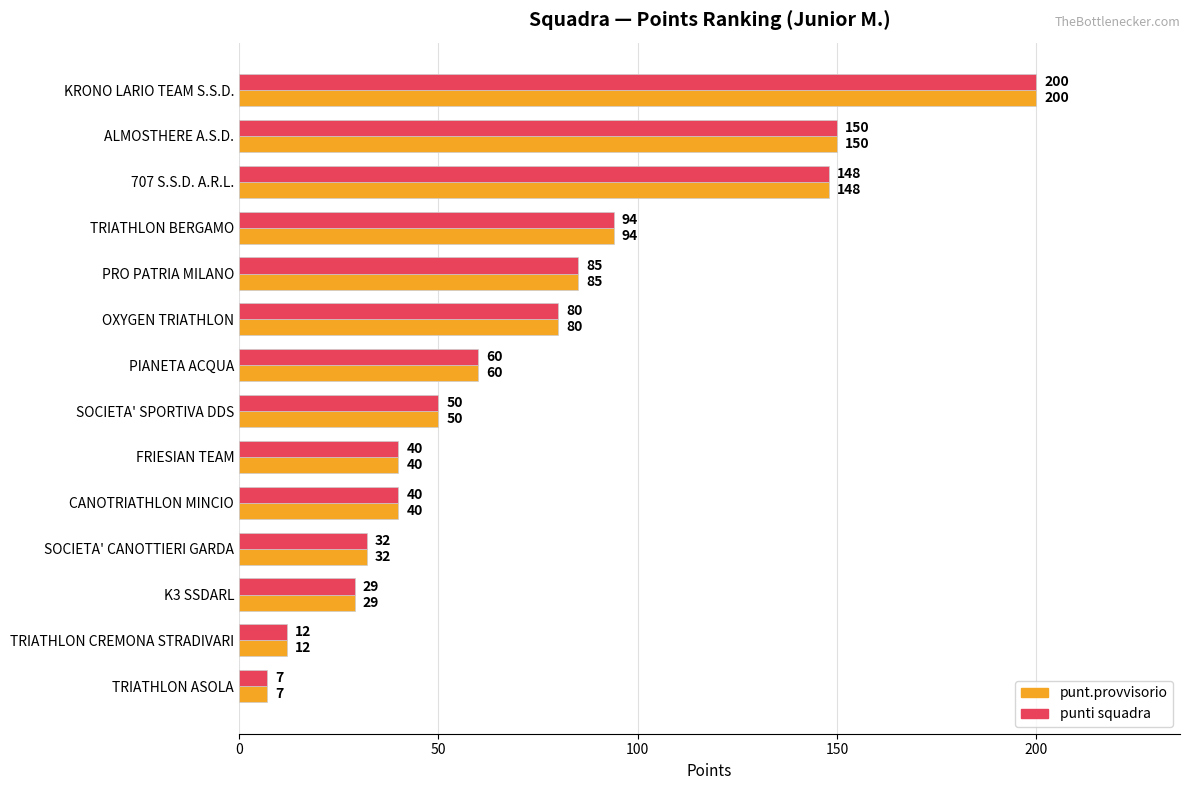

Is the value of punti squadra at 707 S.S.D. A.R.L. greater than the value of punt.provvisorio at PIANETA ACQUA?

Yes